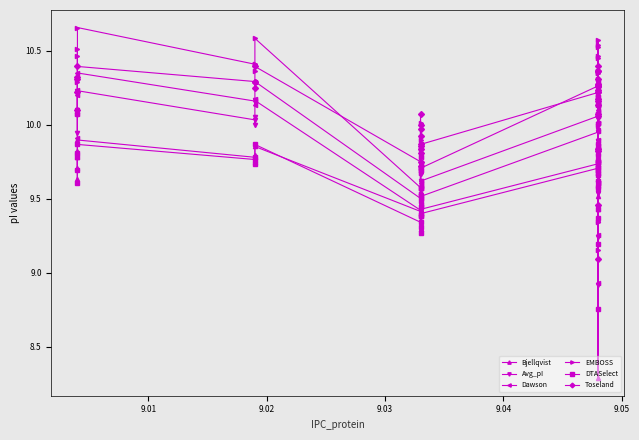

What is the minimum value for EMBOSS?

9.2